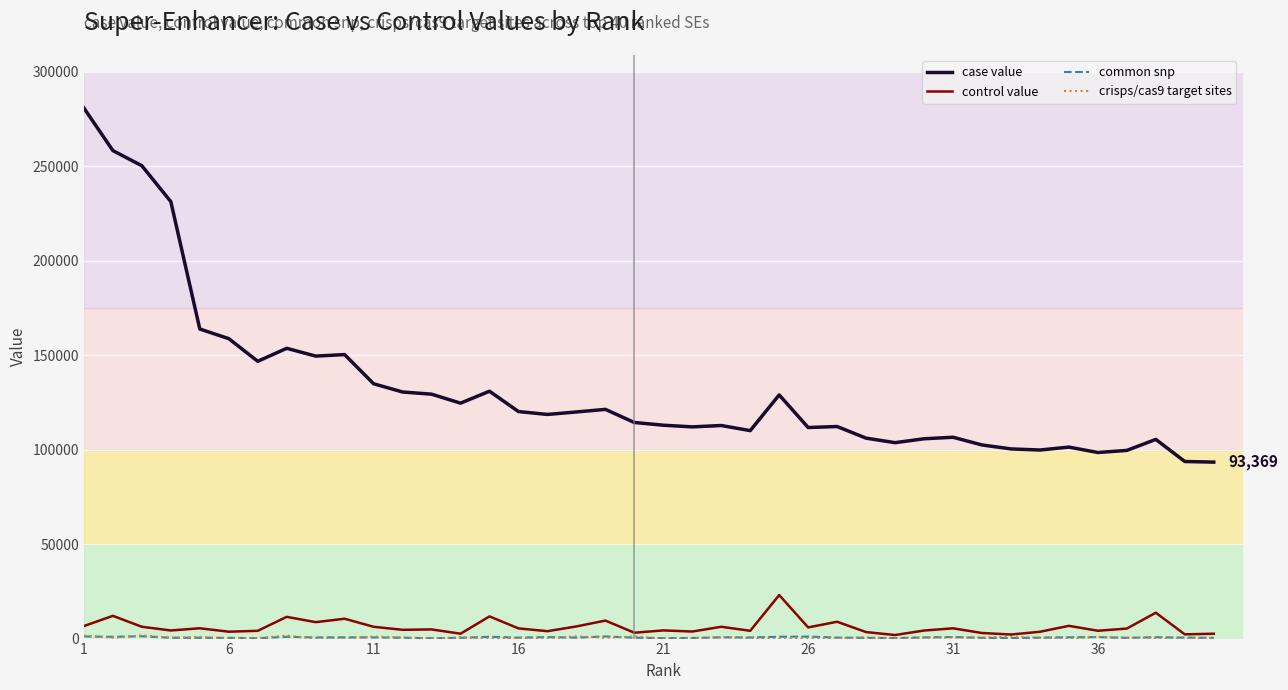

Which series has the widest spread of values?

case value